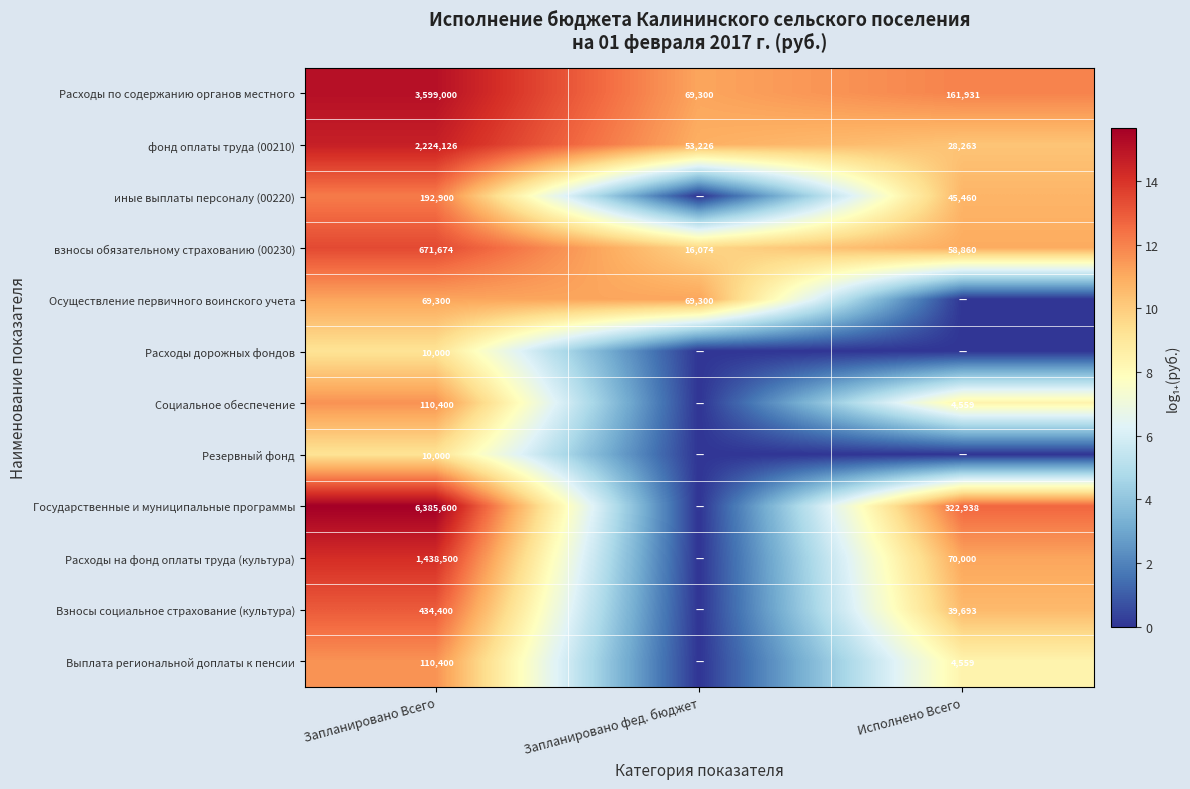

The value of Выплата региональной доплаты к пенсии at Исполнено Всего is 7887. True or false?

False